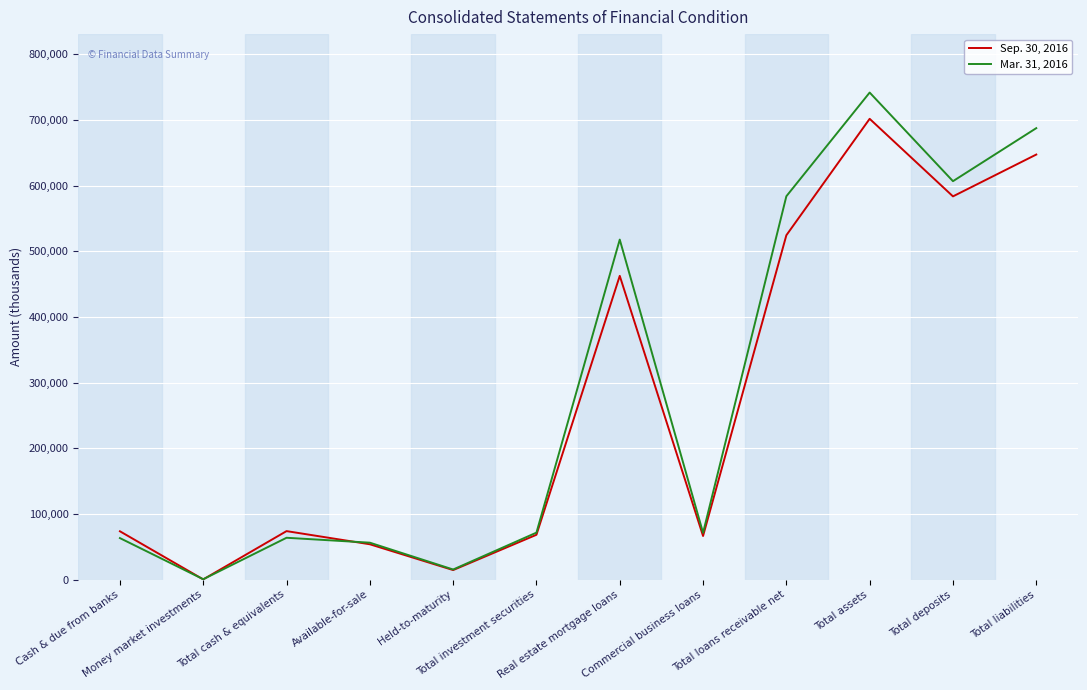

Rank the series by their maximum value, from lowest to highest.

Sep. 30, 2016, Mar. 31, 2016